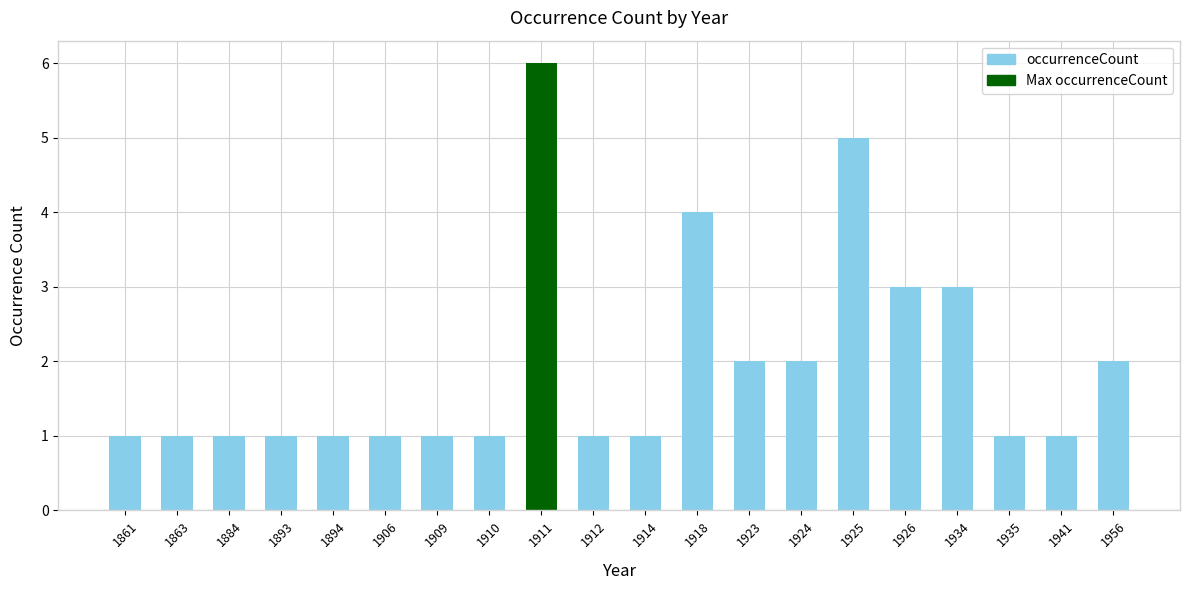

What is the sum of all values?

39